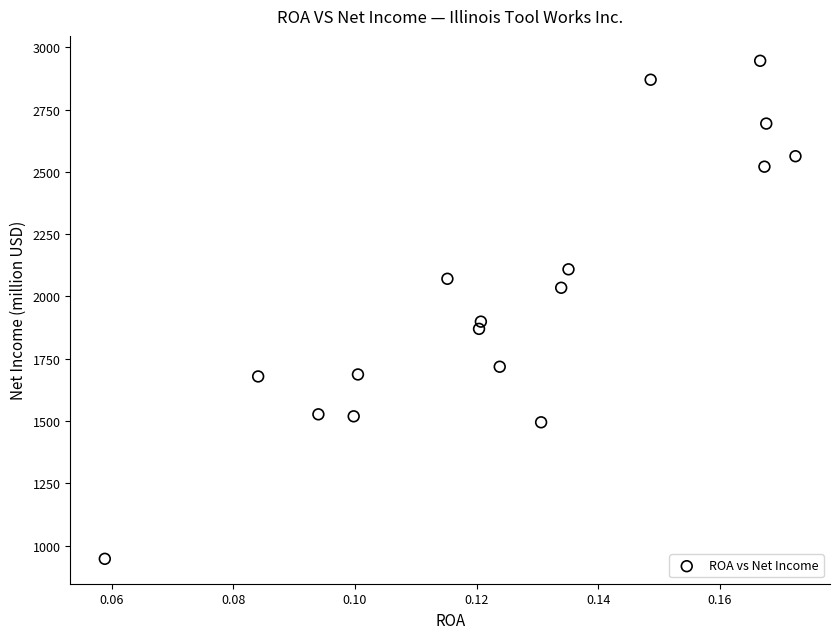

What Y value in the scatter plot is closest to 1946?

1899